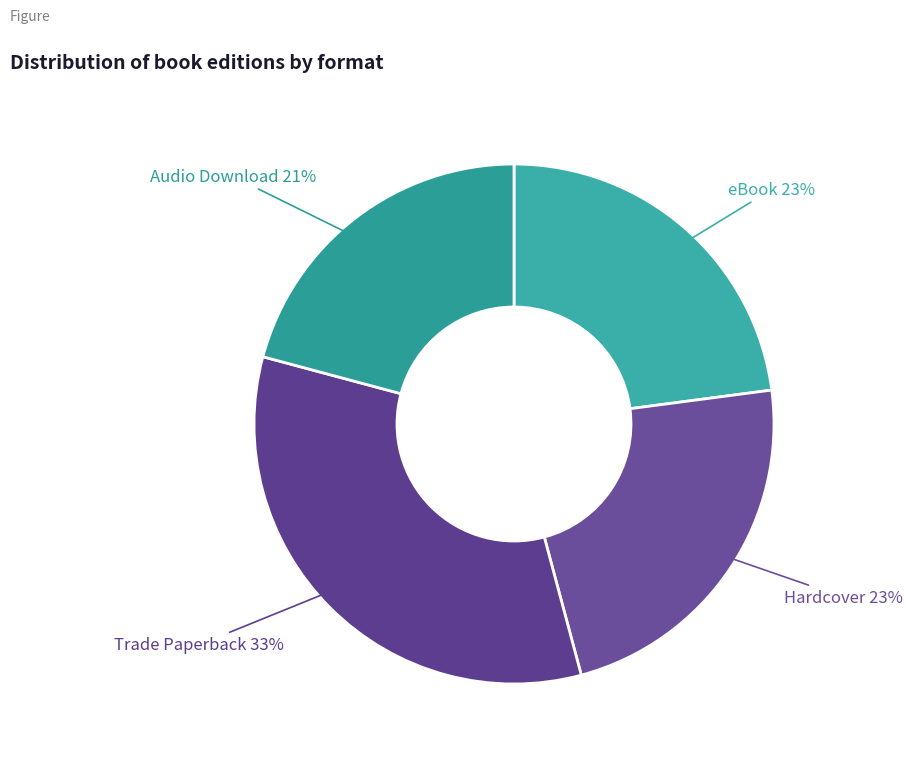

The eBook slice represents 10% of the pie. True or false?

False